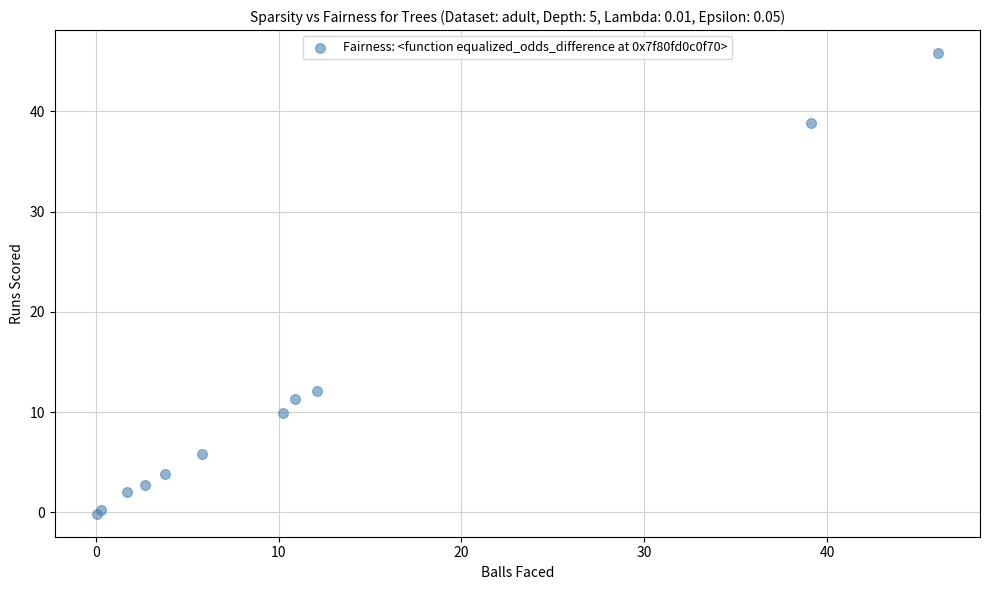

What Y value in the scatter plot is closest to 22?

12.1